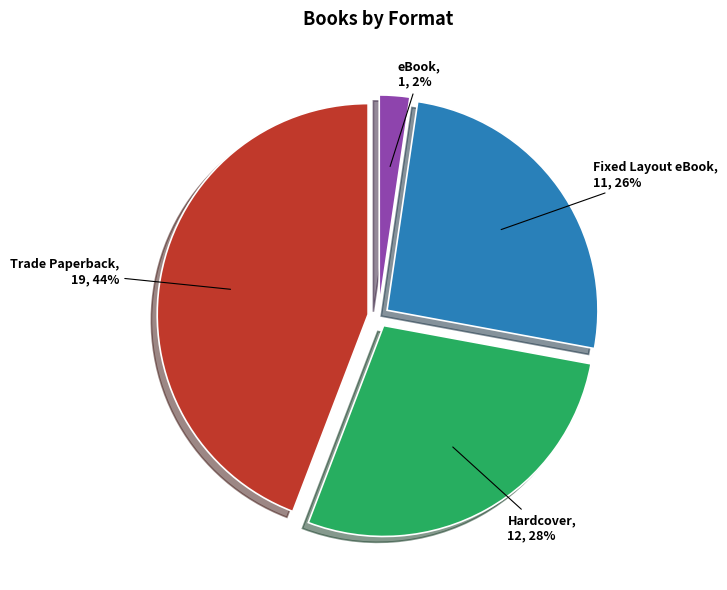

To the nearest percent, what is the difference between the largest and smallest slice percentages?

42%